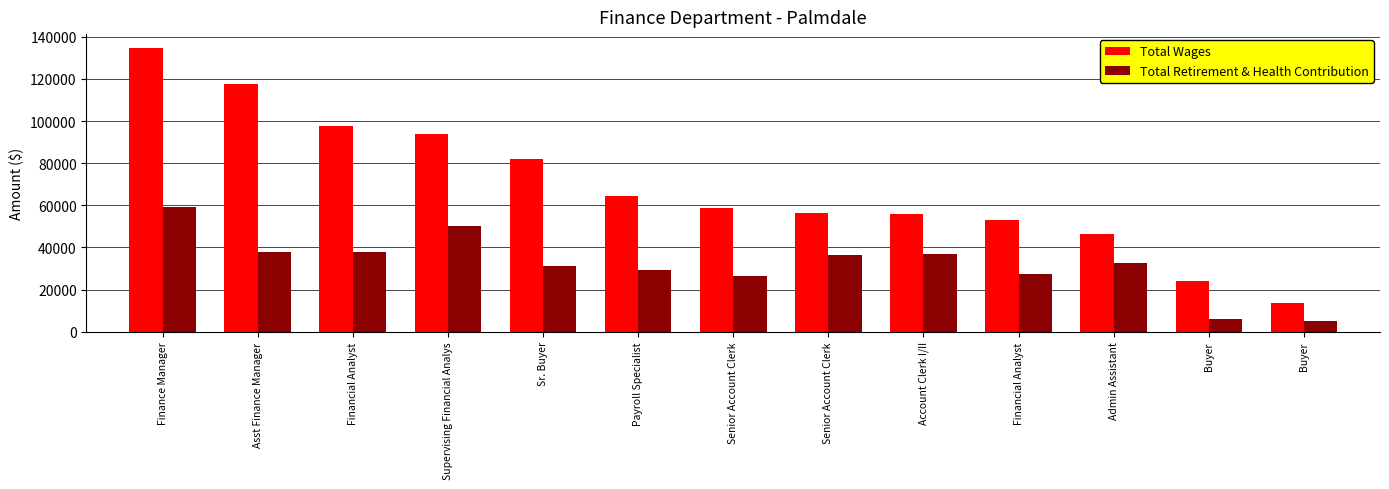

What is the difference between the maximum and minimum values in the Total Retirement & Health Contribution series?

54215